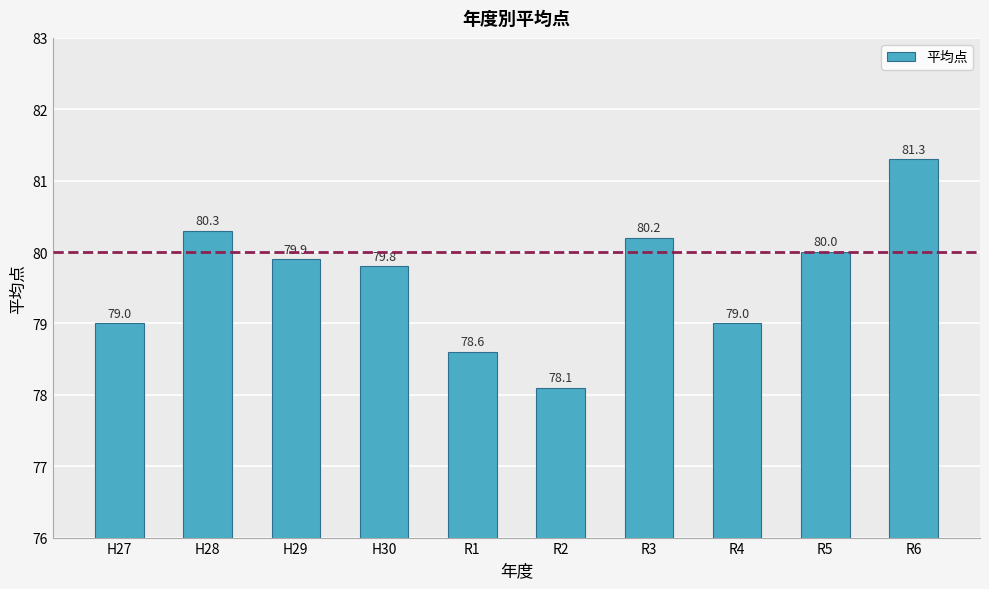

What is the greatest value displayed?

81.3